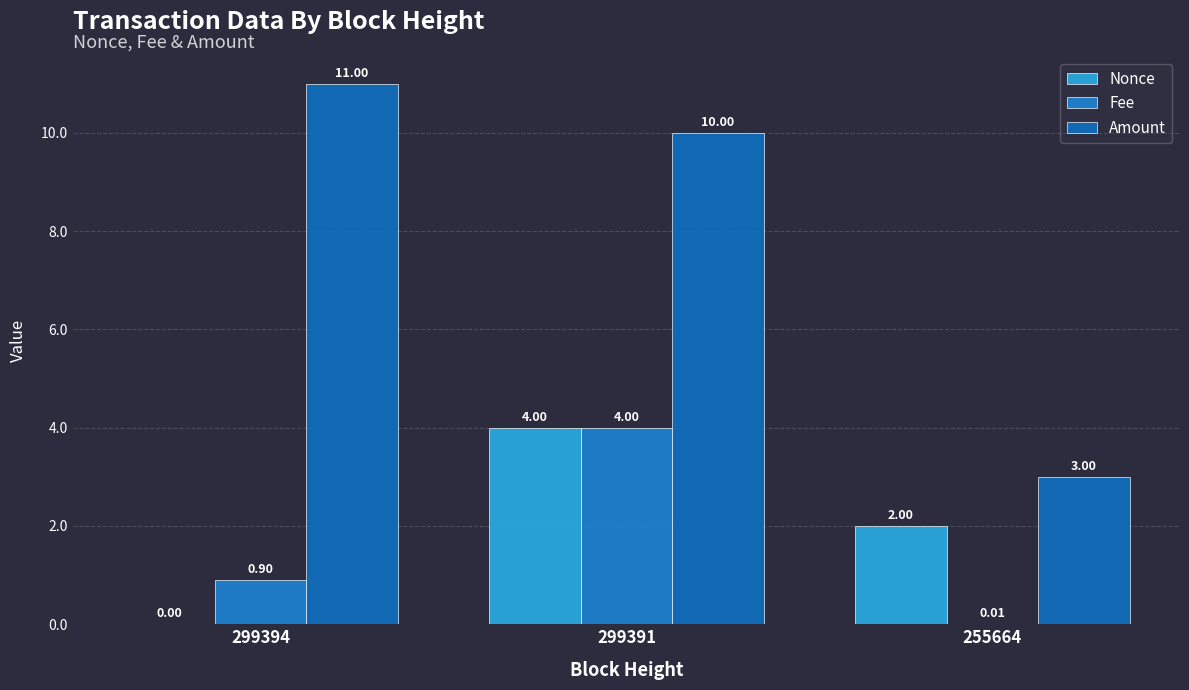

Rank the series by their maximum value, from highest to lowest.

Amount, Nonce, Fee